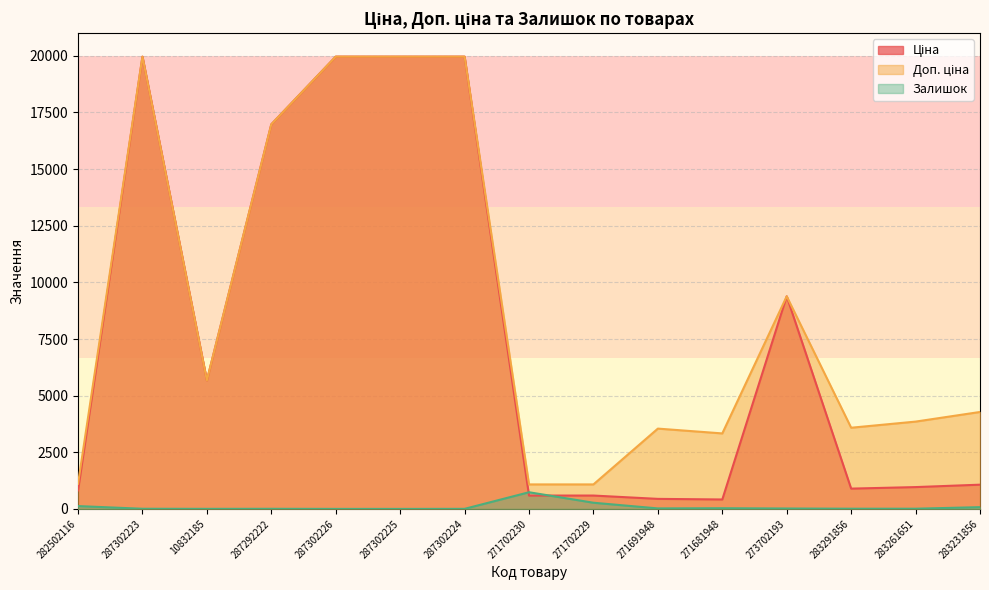

Reading left to right, list all the values displayed in this chart.

Ціна: 282502116=818.5	287302223=19964.2	10832185=5673.8	287292222=16976.3	287302226=19964.2	287302225=19964.2	287302224=19964.2	271702230=589.9	271702229=589.9	271691948=443.1	271681948=416.6	273702193=9384.0	283291856=895.9	283261651=963.5	283231856=1069.8
Доп. ціна: 282502116=1109.2	287302223=19964.2	10832185=5673.8	287292222=16976.3	287302226=19964.2	287302225=19964.2	287302224=19964.2	271702230=1081.7	271702229=1081.7	271691948=3545.0	271681948=3332.5	273702193=9384.0	283291856=3583.6	283261651=3854.0	283231856=4279.1
Залишок: 282502116=125.0	287302223=7.0	10832185=3.0	287292222=5.0	287302226=1.0	287302225=0.0	287302224=3.0	271702230=736.0	271702229=273.0	271691948=22.0	271681948=30.0	273702193=18.0	283291856=9.0	283261651=9.0	283231856=78.0